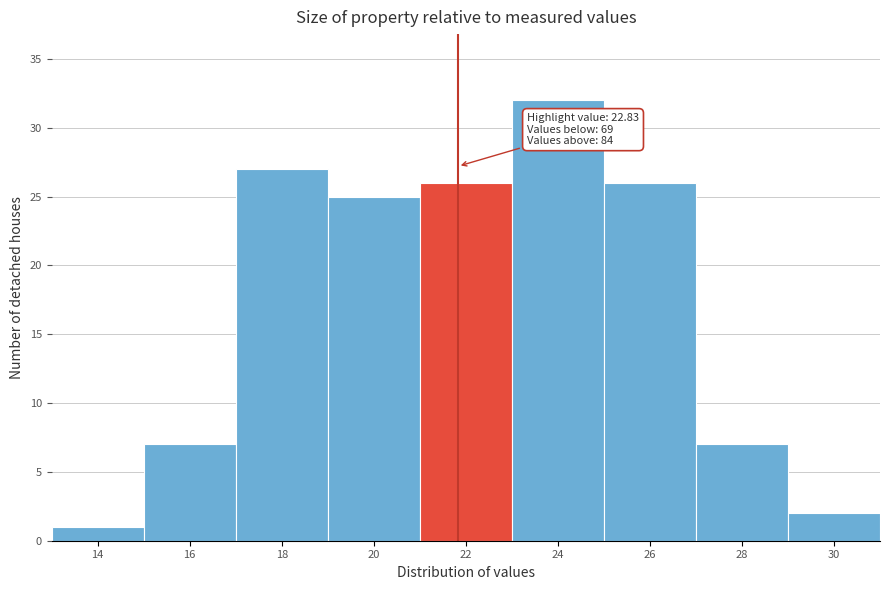

Reading left to right, list all the values displayed in this chart.

14=1	16=7	18=27	20=25	22=26	24=32	26=26	28=7	30=2